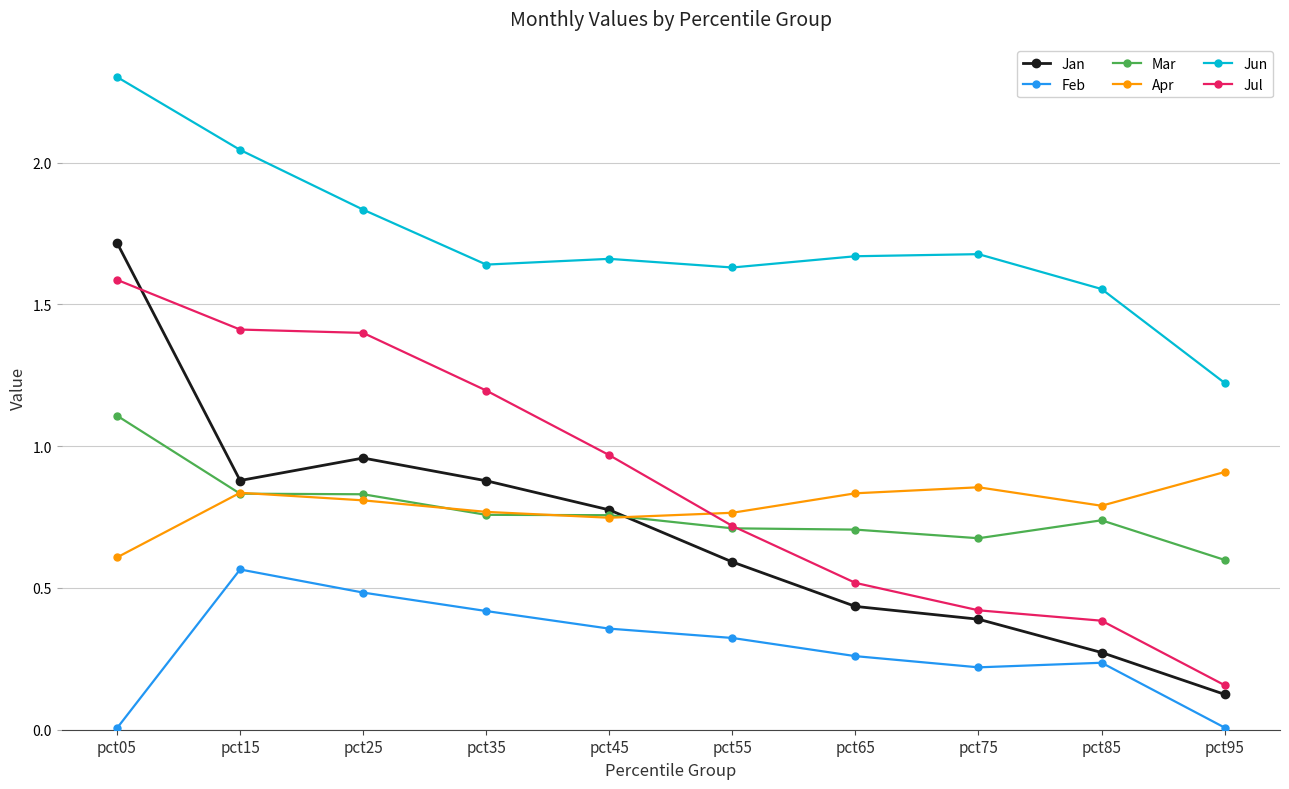

At how many categories does at least one series exceed 1?

10